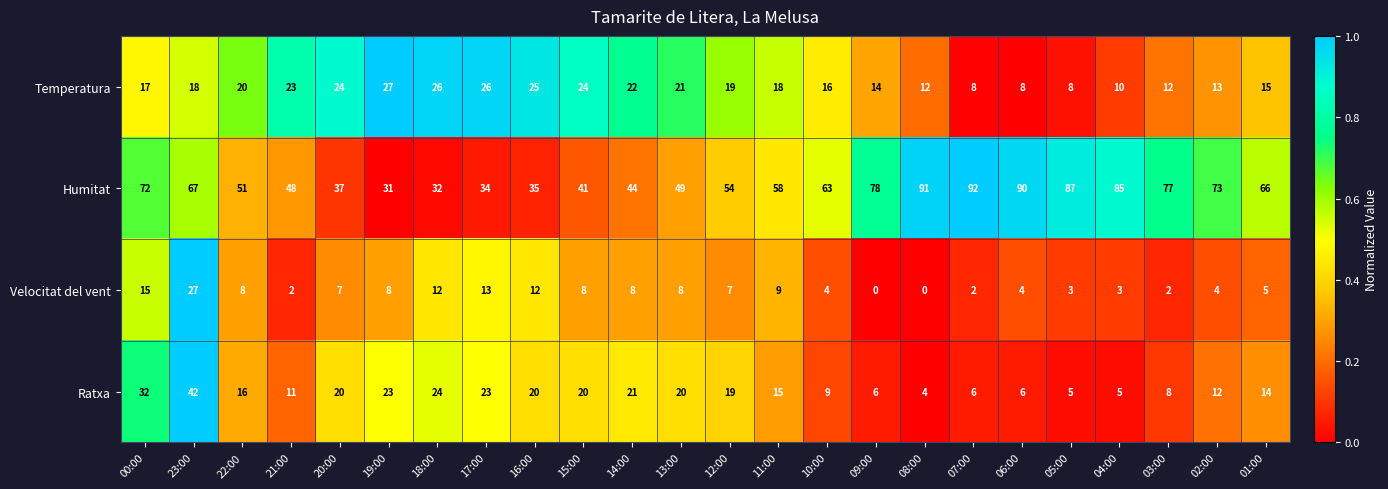

How many categories are shown in the chart?

24